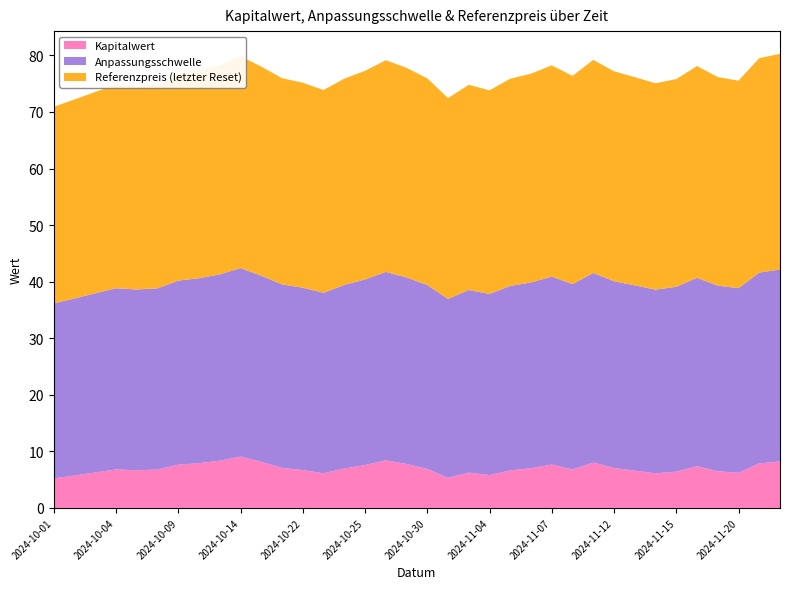

Reading right to left, what are all the values shown in this chart?

Kapitalwert: 2024-11-22=8.2	2024-11-21=7.9	2024-11-20=6.2	2024-11-19=6.5	2024-11-18=7.4	2024-11-15=6.4	2024-11-14=6.1	2024-11-13=6.6	2024-11-12=7.1	2024-11-11=8.0	2024-11-08=6.8	2024-11-07=7.7	2024-11-06=7.0	2024-11-05=6.6	2024-11-04=5.8	2024-11-01=6.2	2024-10-31=5.3	2024-10-30=6.9	2024-10-29=7.8	2024-10-28=8.4	2024-10-25=7.6	2024-10-24=7.0	2024-10-23=6.1	2024-10-22=6.7	2024-10-21=7.1	2024-10-15=8.2	2024-10-14=9.1	2024-10-11=8.3	2024-10-10=7.9	2024-10-09=7.6	2024-10-08=6.8	2024-10-07=6.7	2024-10-04=6.8	2024-10-03=6.3	2024-10-02=5.7	2024-10-01=5.2
Anpassungsschwelle: 2024-11-22=33.9	2024-11-21=33.7	2024-11-20=32.6	2024-11-19=32.8	2024-11-18=33.3	2024-11-15=32.7	2024-11-14=32.5	2024-11-13=32.8	2024-11-12=33.0	2024-11-11=33.5	2024-11-08=32.8	2024-11-07=33.2	2024-11-06=32.9	2024-11-05=32.6	2024-11-04=32.0	2024-11-01=32.3	2024-10-31=31.6	2024-10-30=32.5	2024-10-29=33.0	2024-10-28=33.3	2024-10-25=32.8	2024-10-24=32.5	2024-10-23=31.9	2024-10-22=32.2	2024-10-21=32.4	2024-10-15=32.9	2024-10-14=33.3	2024-10-11=32.9	2024-10-10=32.7	2024-10-09=32.6	2024-10-08=32.0	2024-10-07=32.0	2024-10-04=32.0	2024-10-03=31.7	2024-10-02=31.3	2024-10-01=30.9
Referenzpreis (letzter Reset): 2024-11-22=38.1	2024-11-21=37.9	2024-11-20=36.7	2024-11-19=36.9	2024-11-18=37.4	2024-11-15=36.7	2024-11-14=36.5	2024-11-13=36.8	2024-11-12=37.1	2024-11-11=37.7	2024-11-08=36.8	2024-11-07=37.3	2024-11-06=36.9	2024-11-05=36.6	2024-11-04=36.0	2024-11-01=36.3	2024-10-31=35.5	2024-10-30=36.5	2024-10-29=37.1	2024-10-28=37.4	2024-10-25=36.9	2024-10-24=36.5	2024-10-23=35.9	2024-10-22=36.2	2024-10-21=36.5	2024-10-15=37.0	2024-10-14=37.4	2024-10-11=37.0	2024-10-10=36.8	2024-10-09=36.6	2024-10-08=36.0	2024-10-07=35.9	2024-10-04=36.0	2024-10-03=35.6	2024-10-02=35.2	2024-10-01=34.8